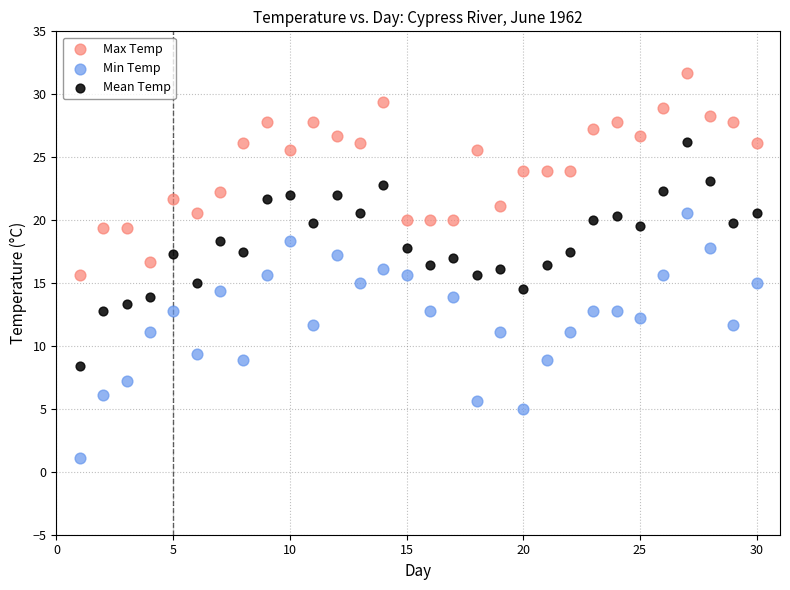

What are all the series names shown in the legend?

Max Temp, Min Temp, Mean Temp